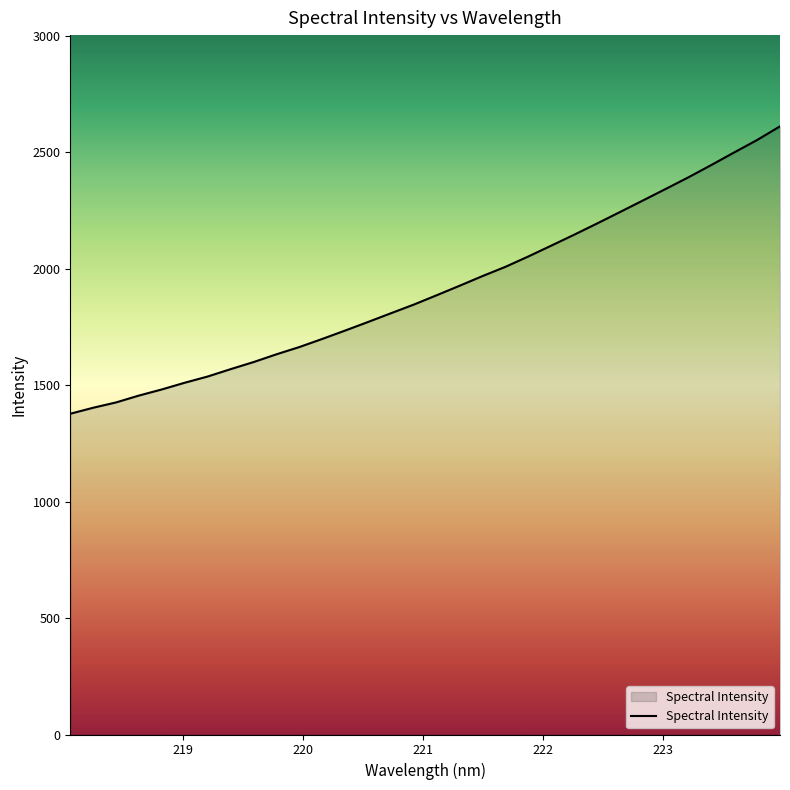

What is the smallest value displayed?

1376.7